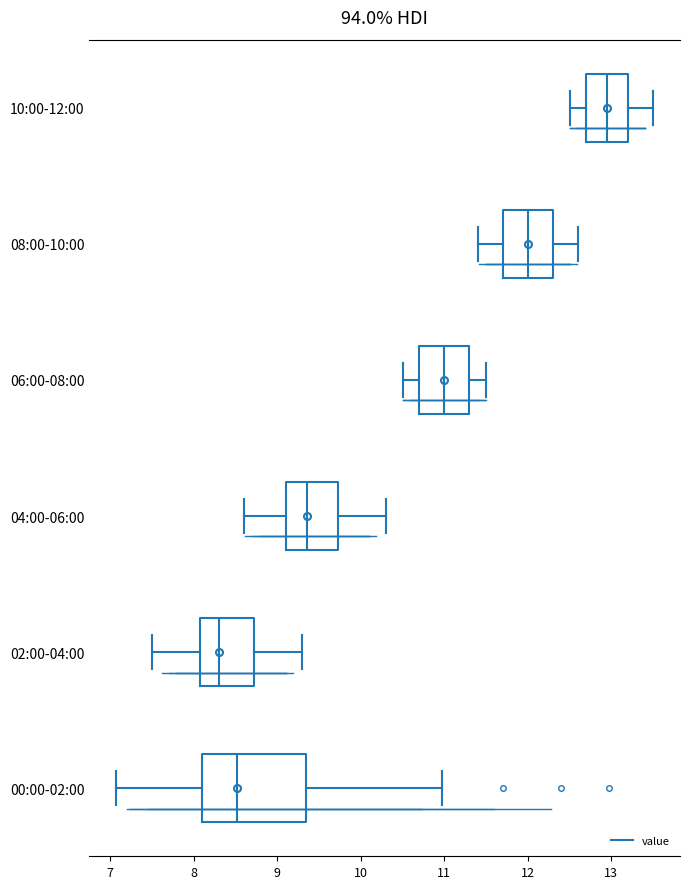

Where is the right edge of the box for 00:00-02:00 on the x-axis? The values are not printed on the chart, so give them approximately, as read against the axis.

9.3